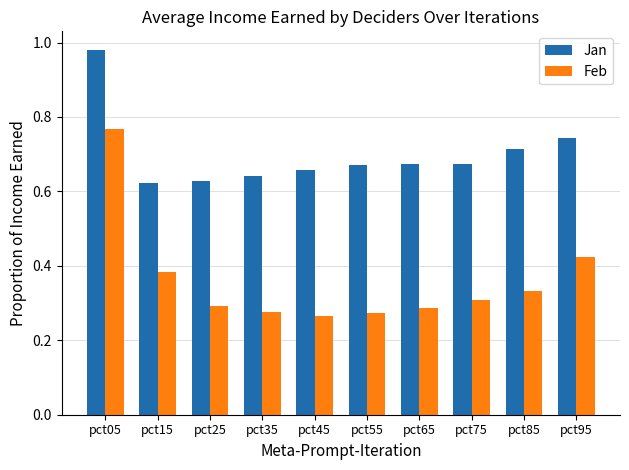

Is the value of Feb at pct25 greater than the value of Jan at pct05?

No